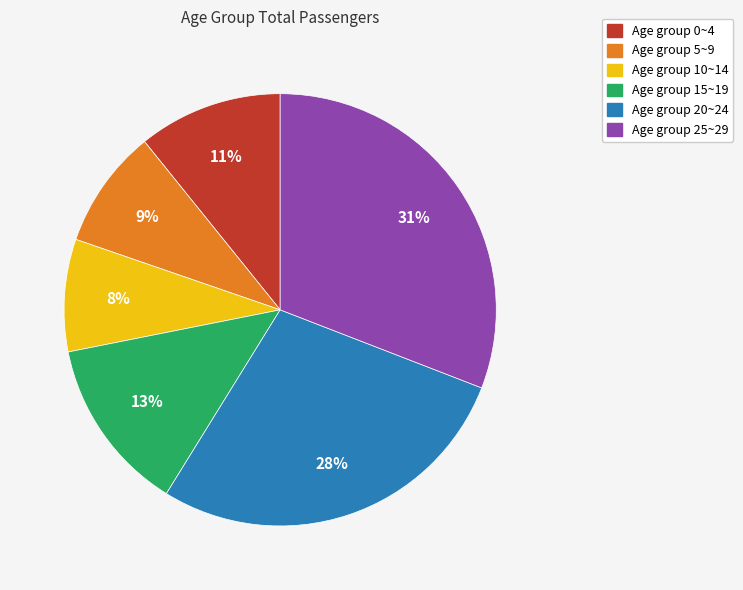

How many segments does this pie chart have?

6